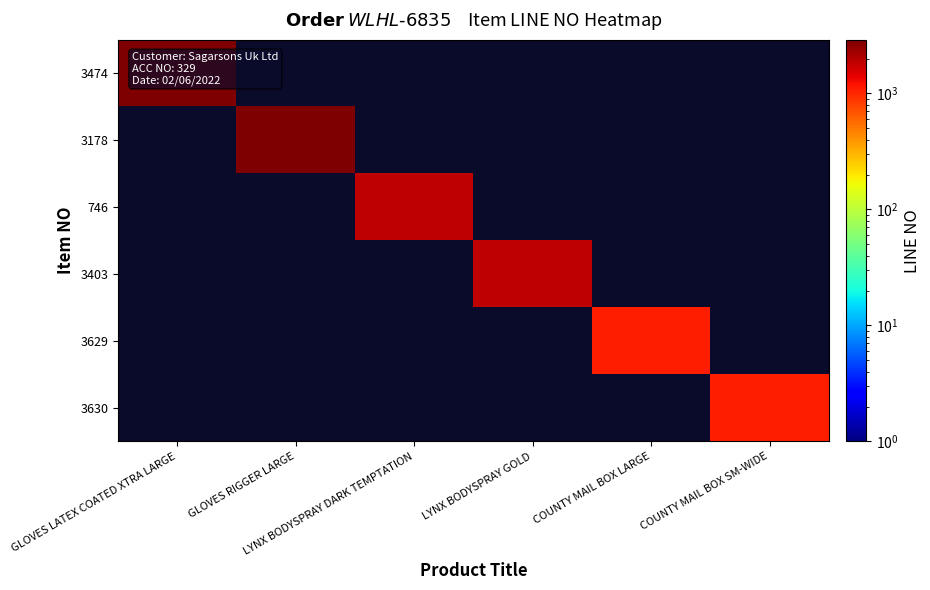

What is the difference between the highest and lowest values at GLOVES LATEX COATED XTRA LARGE?

2894